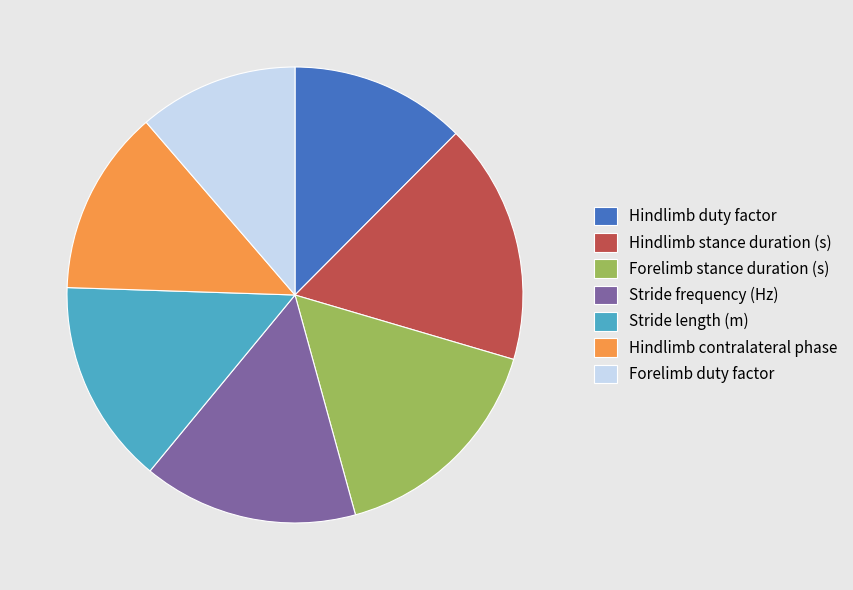

Is Stride frequency (Hz) the majority of the pie?

No